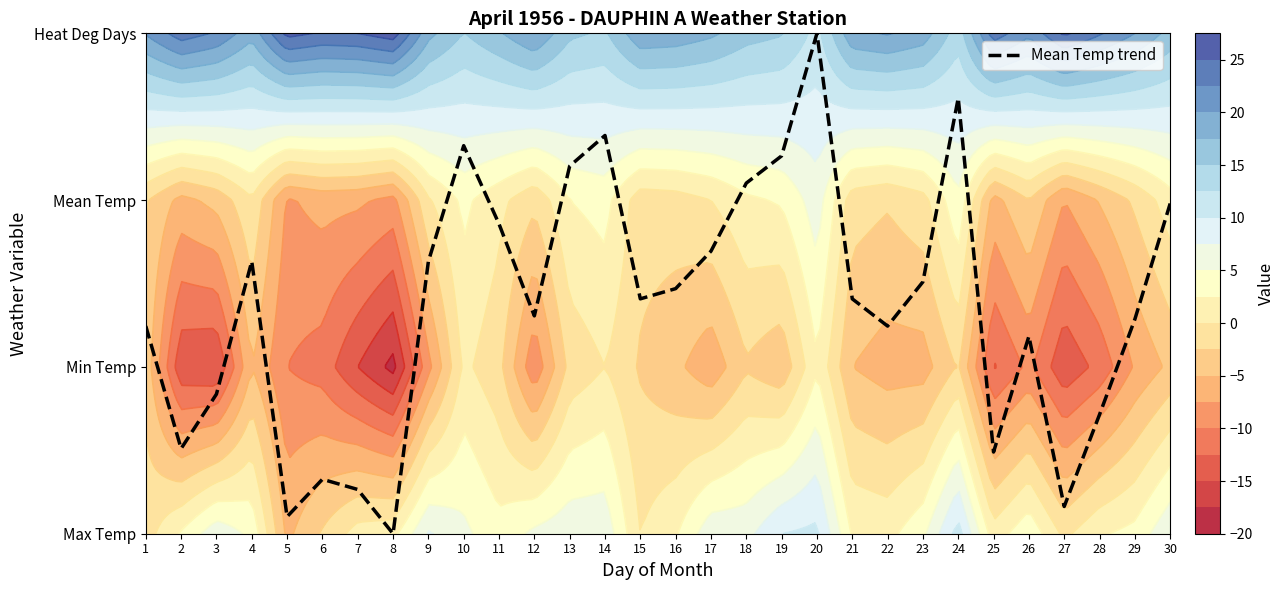

Reading left to right, what are all the values shown in this chart?

1.2	0.5	0.8	1.6	0.1	0.3	0.3	0.0	1.6	2.3	1.9	1.3	2.2	2.4	1.4	1.5	1.7	2.1	2.3	3.0	1.4	1.2	1.5	2.6	0.5	1.2	0.2	0.7	1.3	2.0